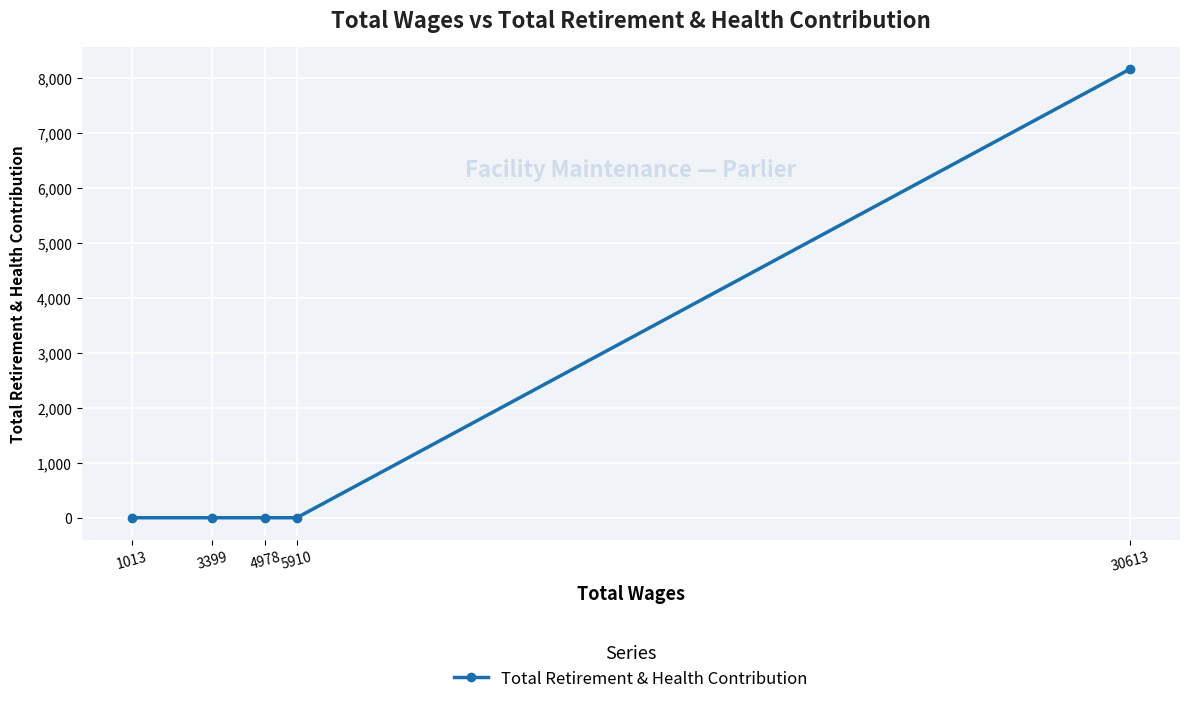

True or false: the data shows 0 at 3399.

True